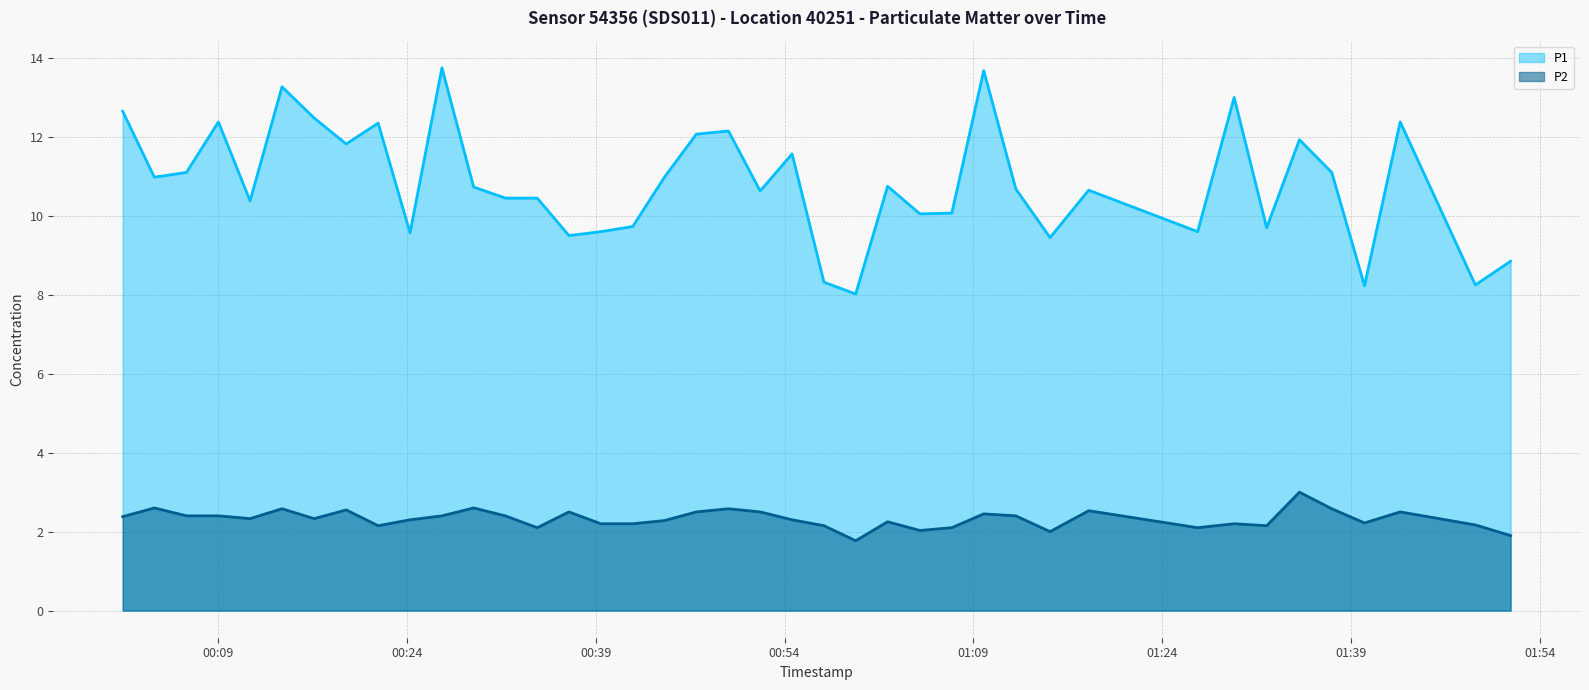

True or false: P1 has more than 2 points higher than both neighbors.

True